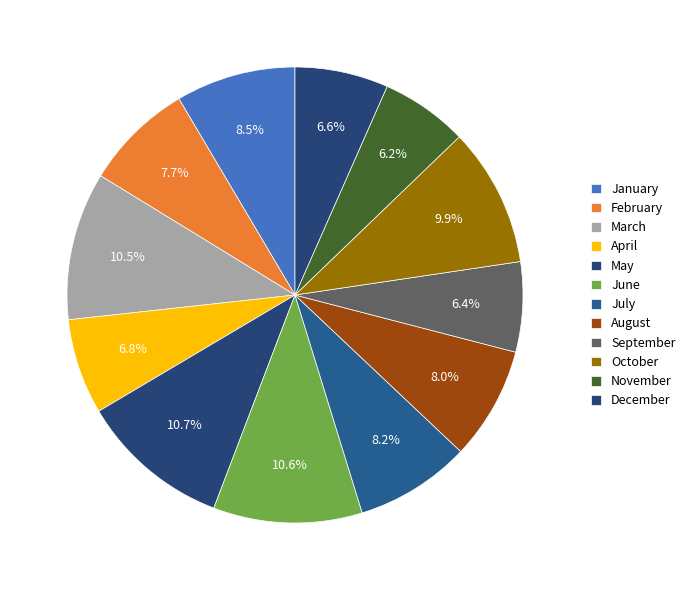

Approximately how many times larger is the value at October compared to May?

0.9